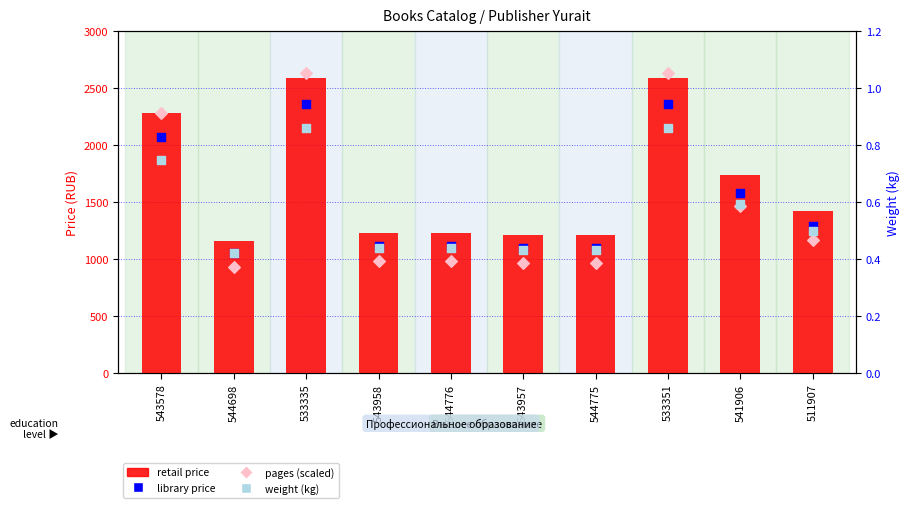

Which series has the largest Y range (max minus min)?

pages (scaled)